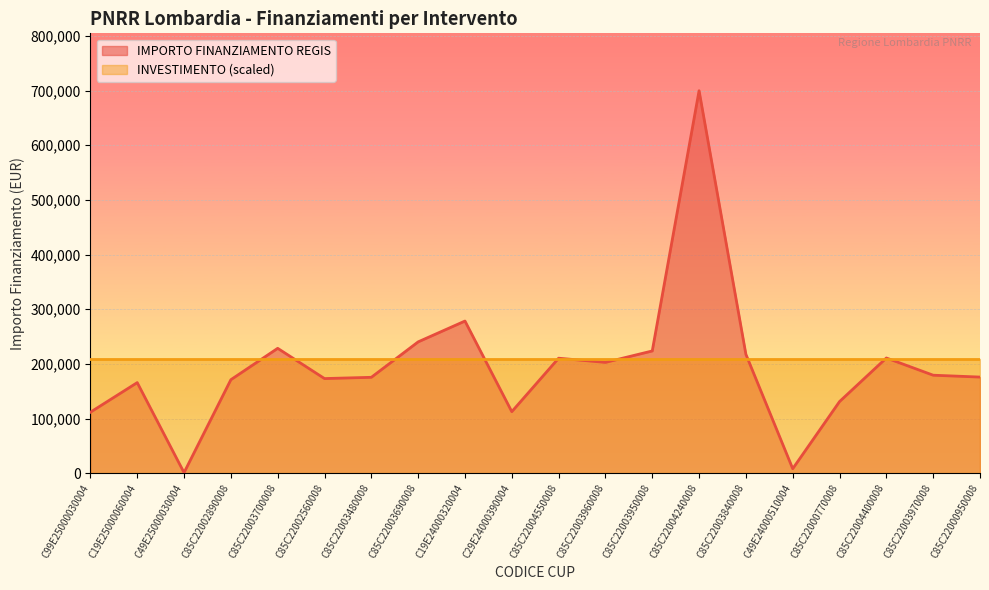

Reading left to right, list all the values displayed in this chart.

C99E25000030004=111760.0	C19E25000060004=165869.6	C49E25000030004=1200.0	C85C22002890008=171177.7	C85C22003700008=228592.8	C85C22002560008=173263.3	C85C22003480008=175568.4	C85C22003690008=240397.6	C19E24000320004=278493.2	C29E24000390004=112730.4	C85C22004550008=210514.6	C85C22003960008=202864.8	C85C22003950008=223771.4	C85C22004240008=699734.4	C85C22003840008=217613.5	C49E24000510004=8377.6	C85C22000770008=131200.0	C85C22004400008=210913.7	C85C22003970008=179420.1	C85C22000950008=176000.4